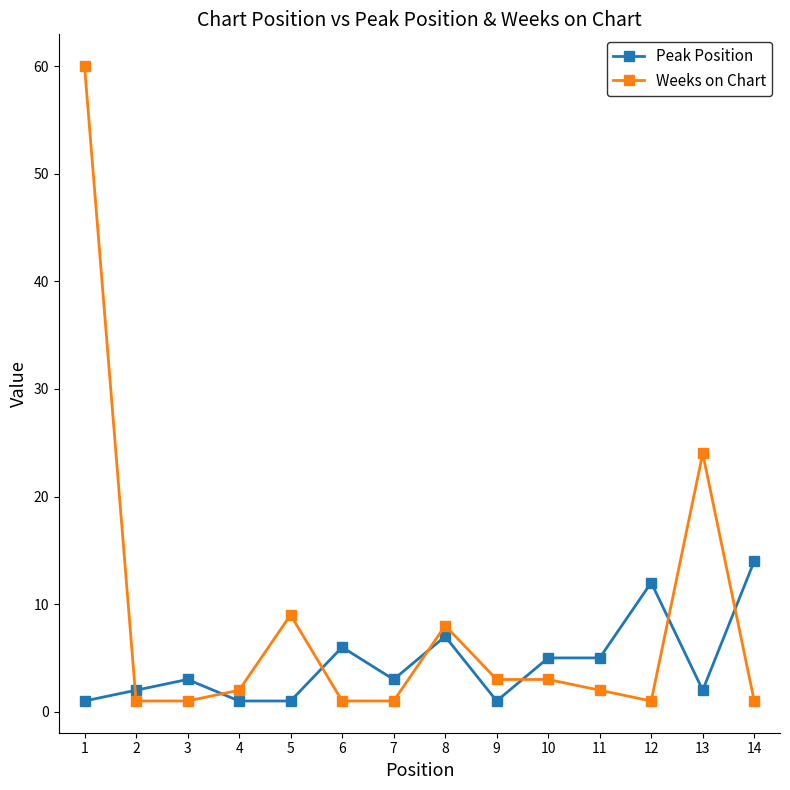

List the series in order of their peak value, highest first.

Weeks on Chart, Peak Position